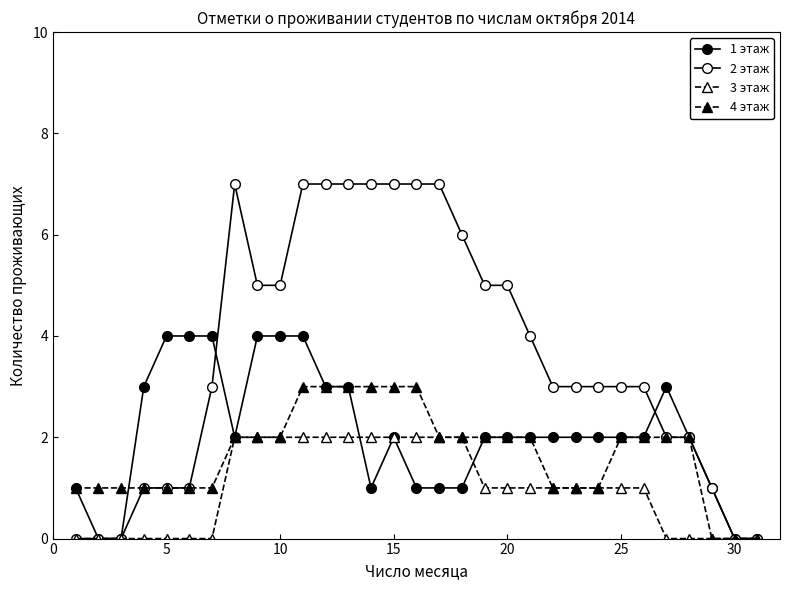

Does the chart have visible grid lines?

No